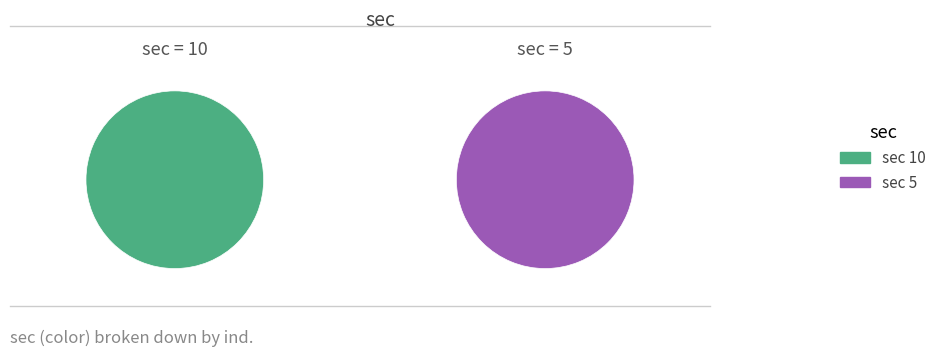

To the nearest percent, what is the combined percentage of sec=5 (ind=14) and sec=10 (ind=98)?

100%